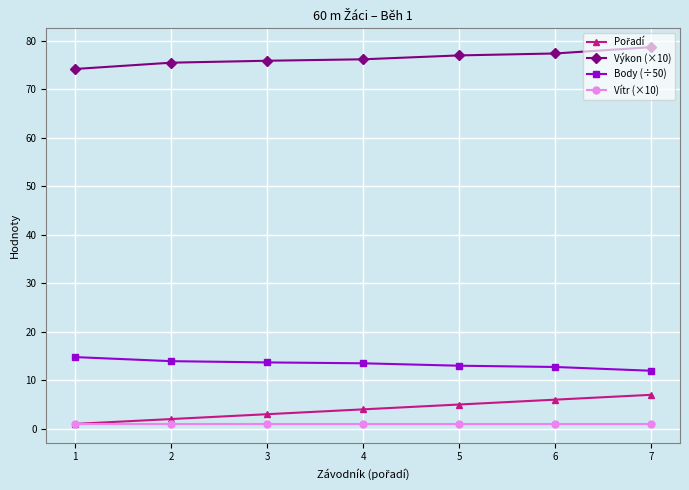

Does the chart display data point markers on the line(s)?

Yes